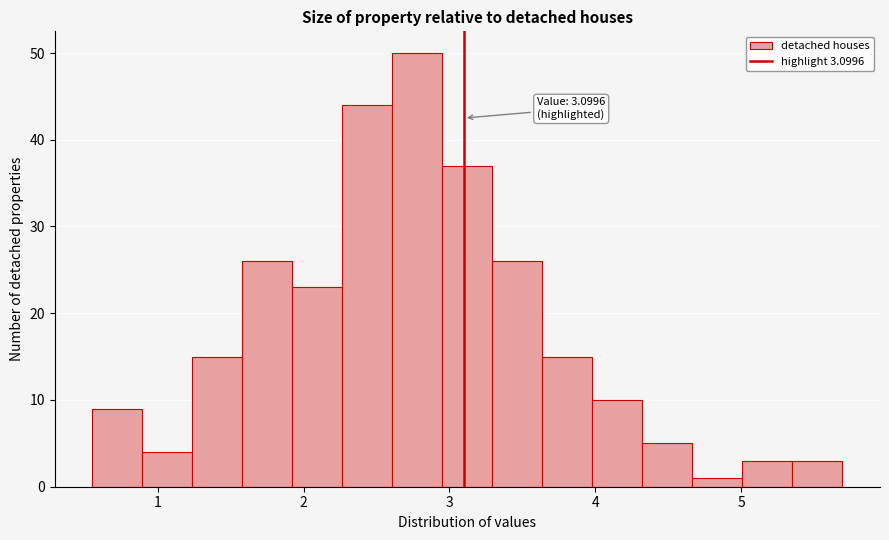

Read against the x-axis, roughly where is the centre of the tallest bar?

2.8